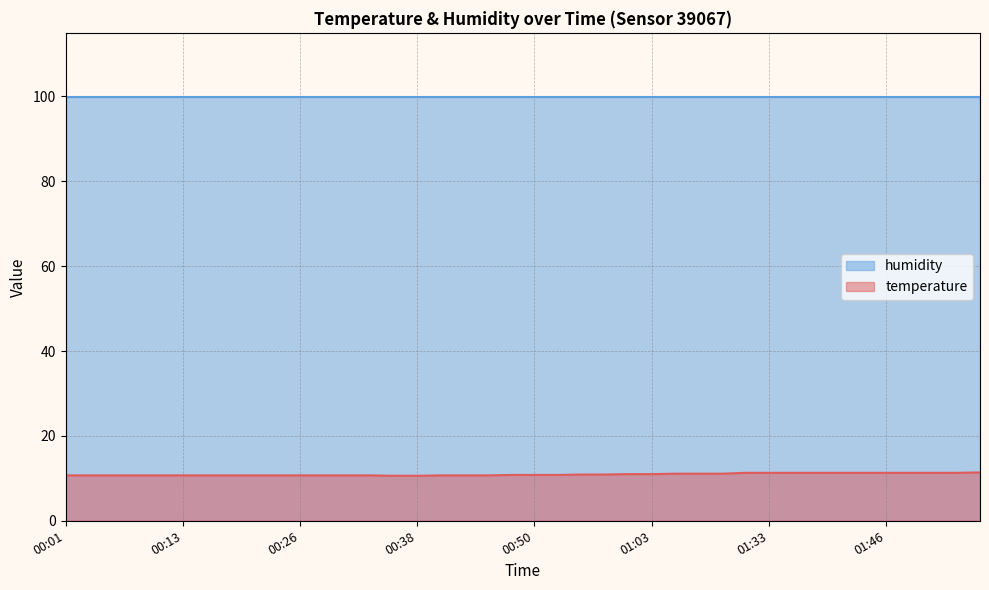

What is the difference between the maximum and second lowest values?

0.8